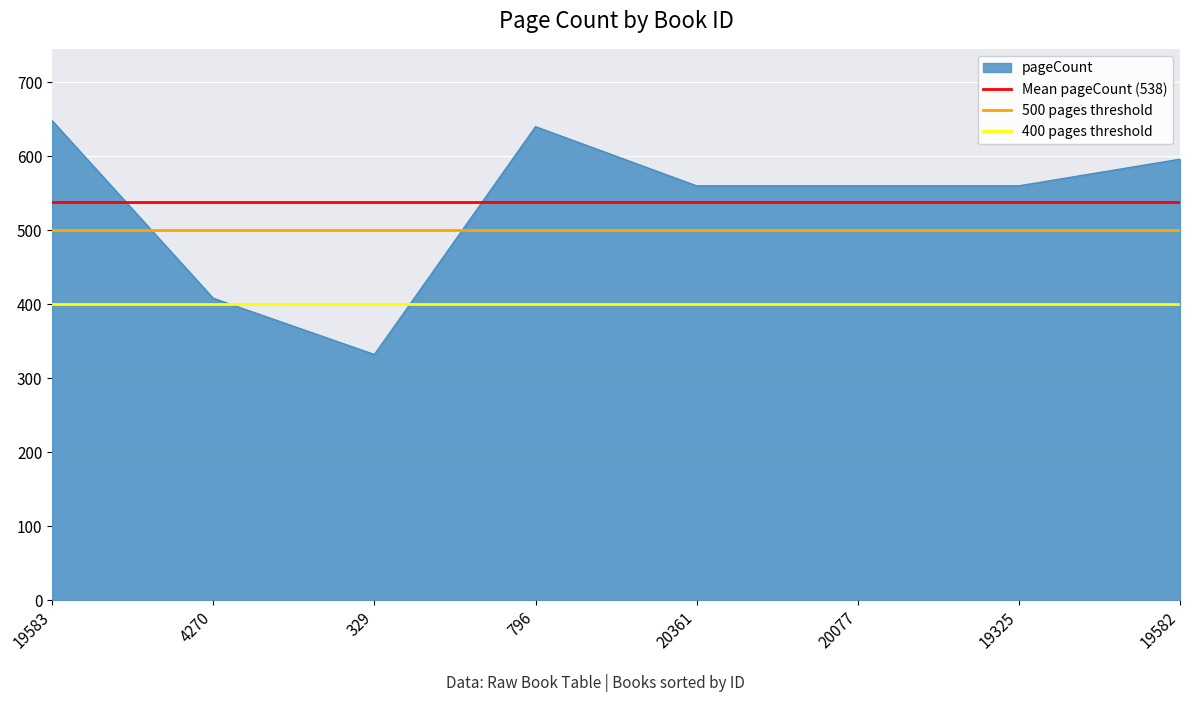

What is the lowest value of the pageCount series?

332